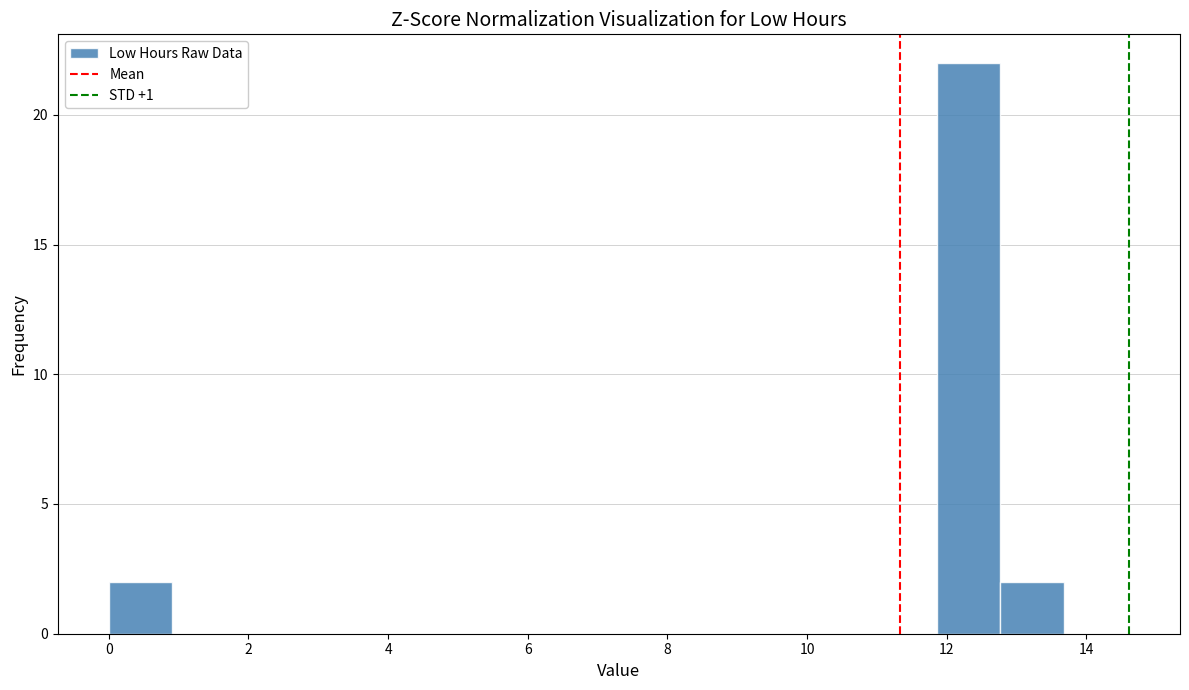

How tall is the bar that spans 11.8 to 12.8 on the x-axis? Neither the bar edges nor the heights are printed on the chart, so give them approximately, as read against the axes.

22